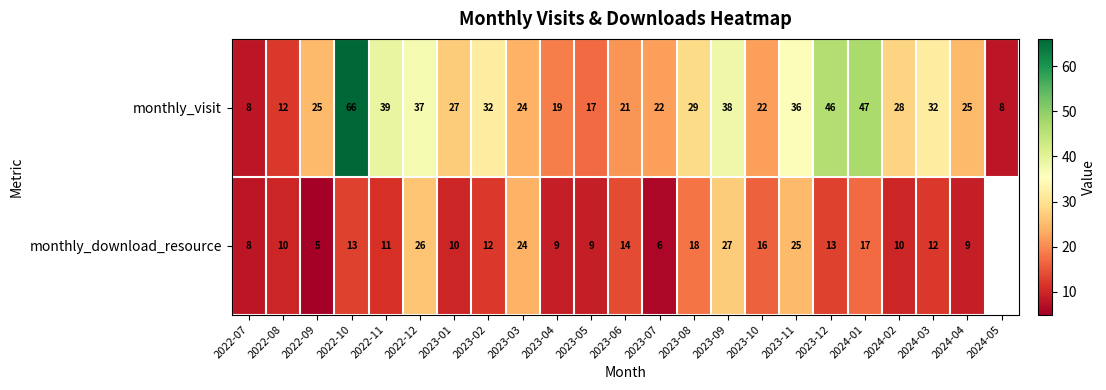

What is the spread (max minus min) of values at 2023-12?

33